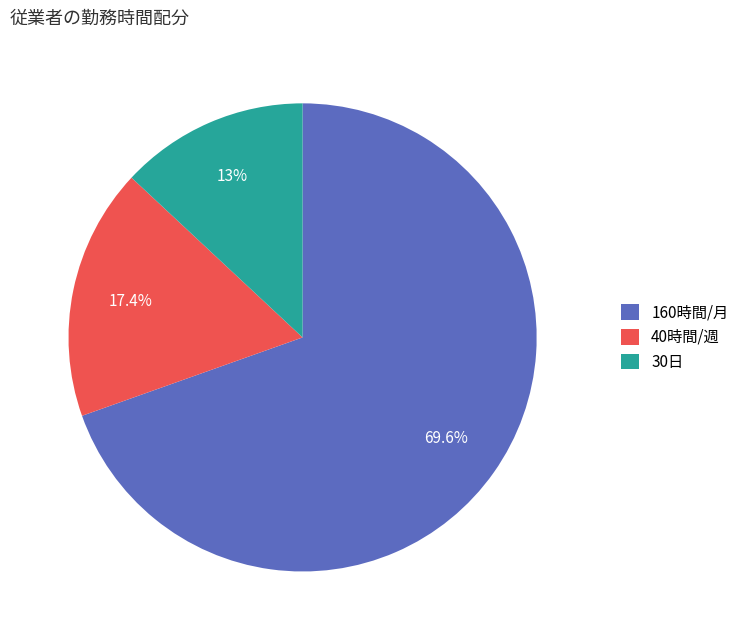

Which slice is the largest?

160時間/月